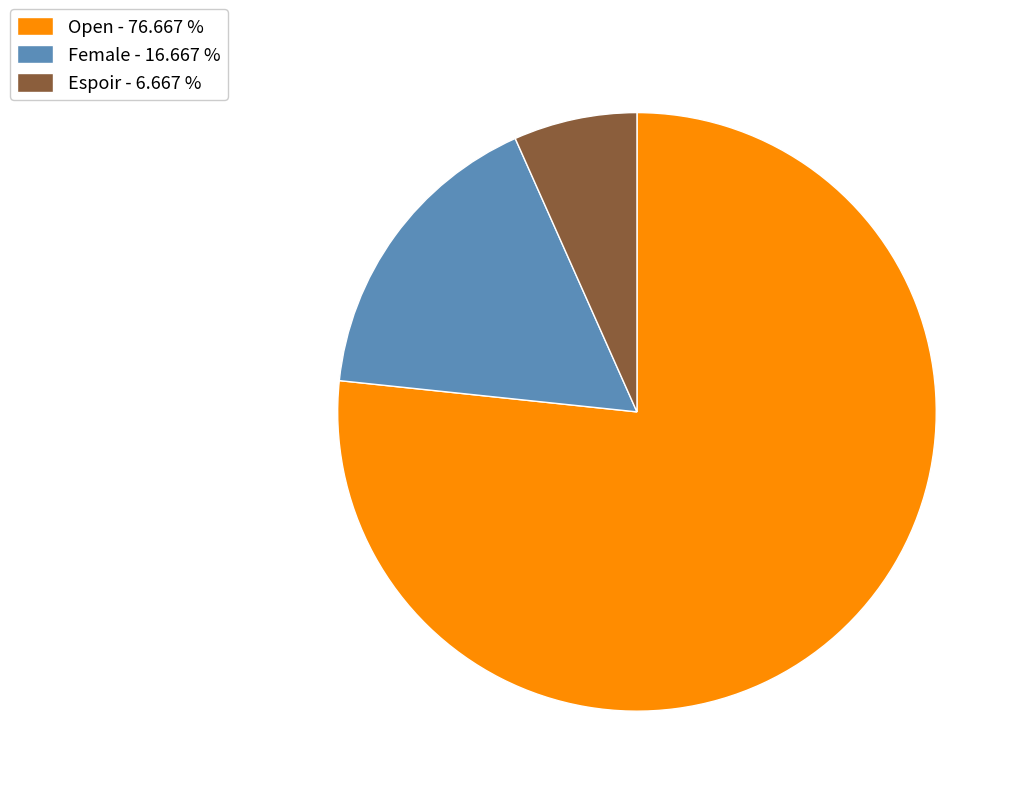

Count the number of slices in the pie.

3